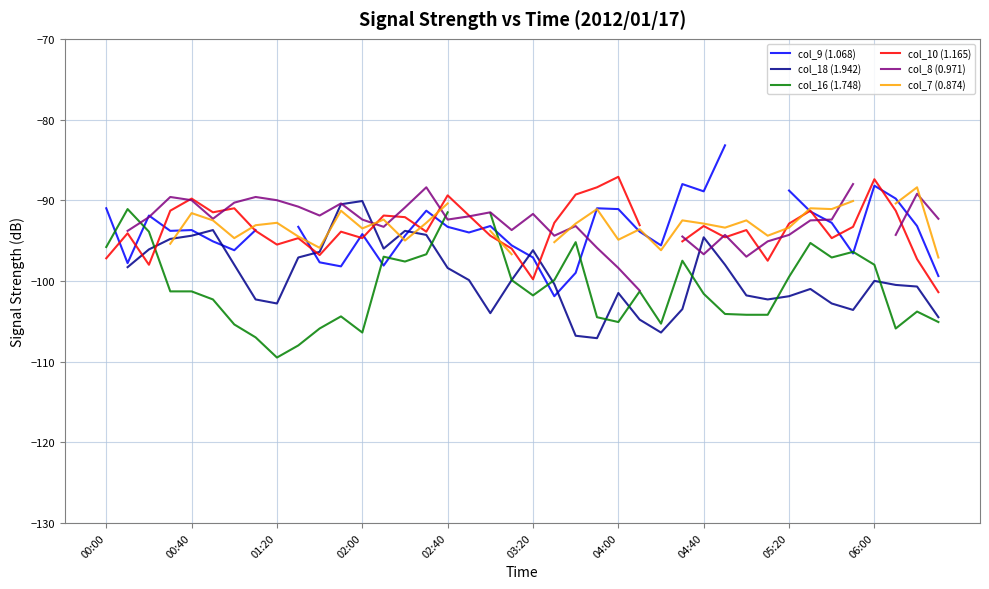

What is the minimum value shown in the chart?

-109.5